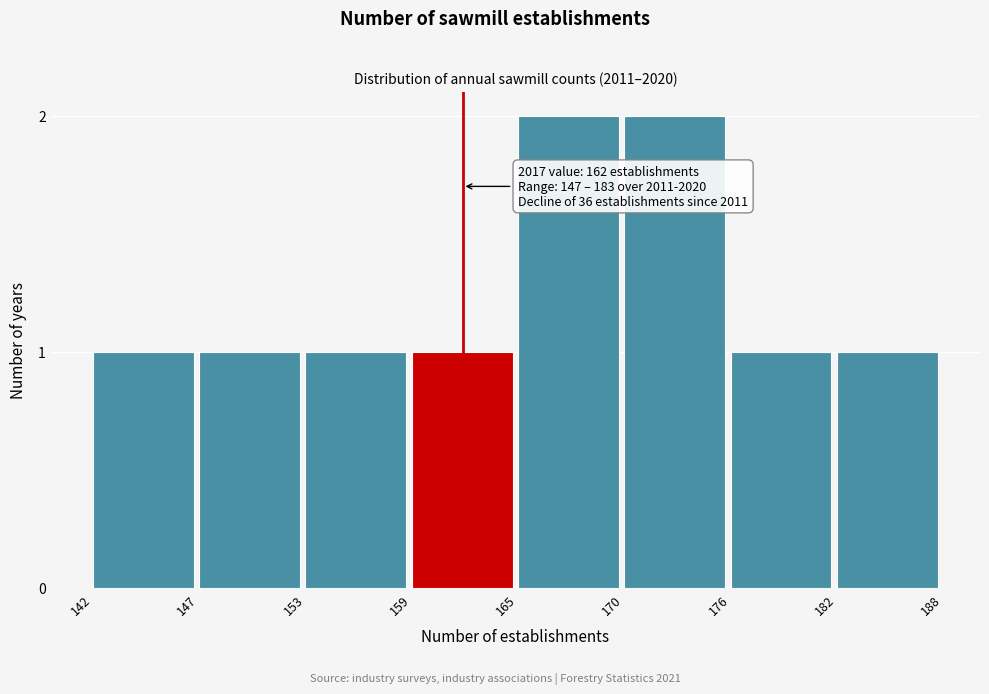

Reading right to left, list all the values displayed in this chart.

1	1	2	2	1	1	1	1